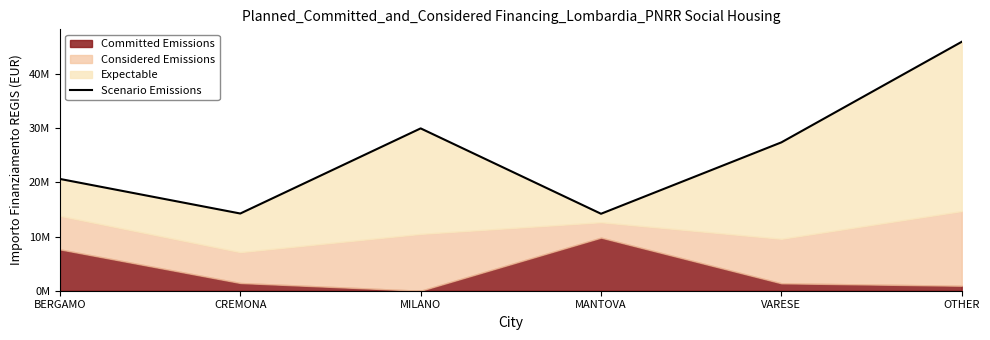

What position from the right is OTHER?

1